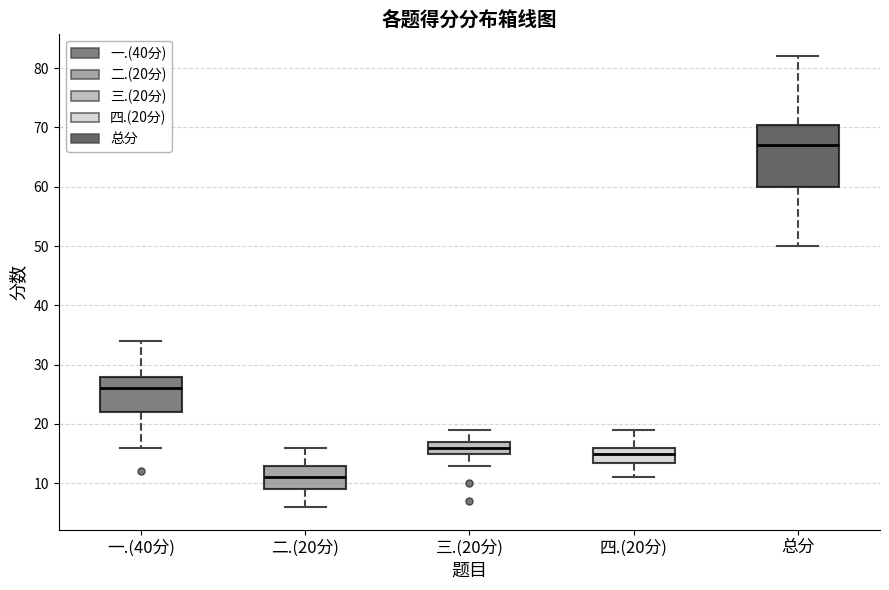

Reading left to right, transcribe this box plot: for each box, give where its median line is, the range the box spans, and where its two whiskers end, as read against the y-axis. The values are not printed on the chart, so give them approximately, as read against the axis.

一.(40分): median 26, box 22 to 28, whiskers 16 to 34
二.(20分): median 11, box 9 to 13, whiskers 6 to 16
三.(20分): median 16, box 15 to 17, whiskers 13 to 19
四.(20分): median 15, box 14 to 16, whiskers 11 to 19
总分: median 67, box 60 to 71, whiskers 50 to 82